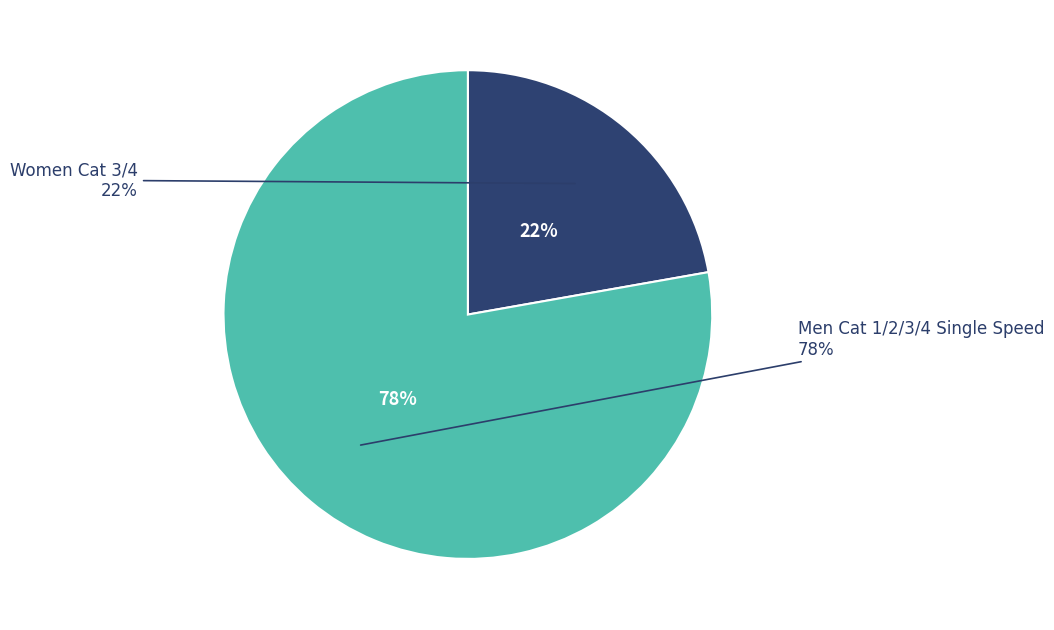

What percentage do Women Cat 3/4 and Men Cat 1/2/3/4 Single Speed together represent?

100.0%